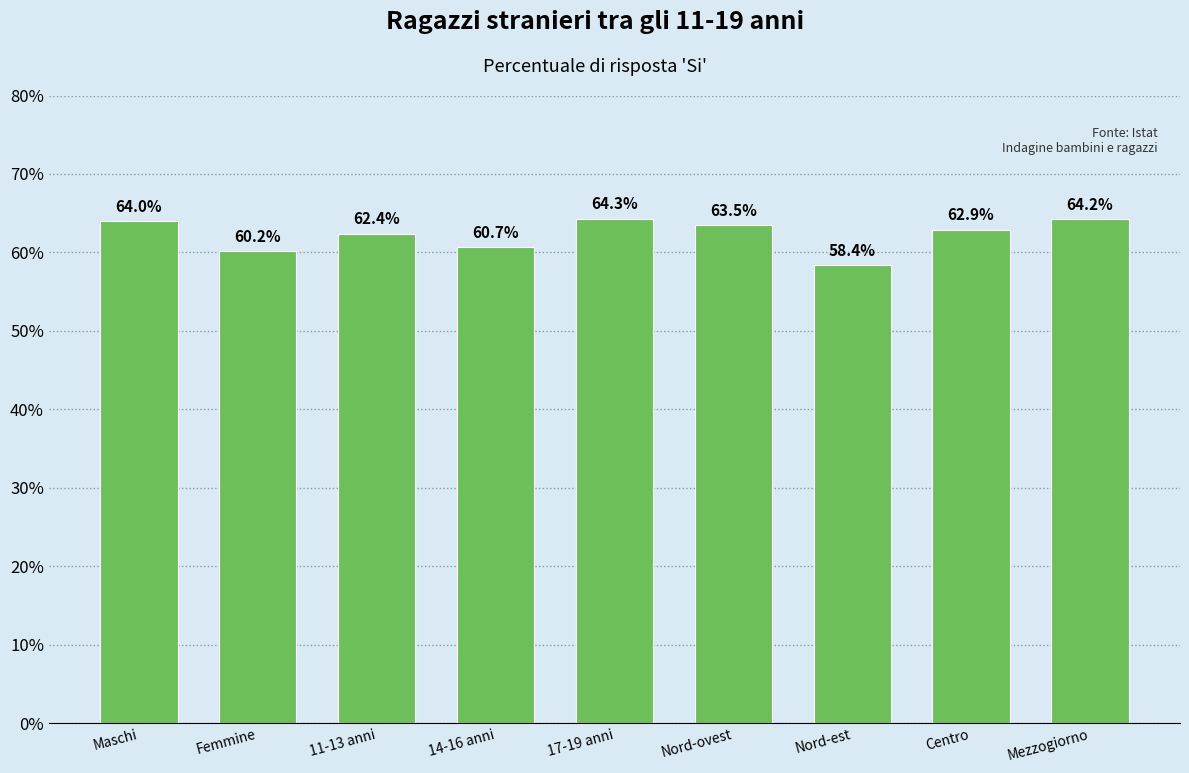

Reading right to left, what are all the values shown in this chart?

64.2	62.9	58.4	63.5	64.3	60.7	62.4	60.2	64.0